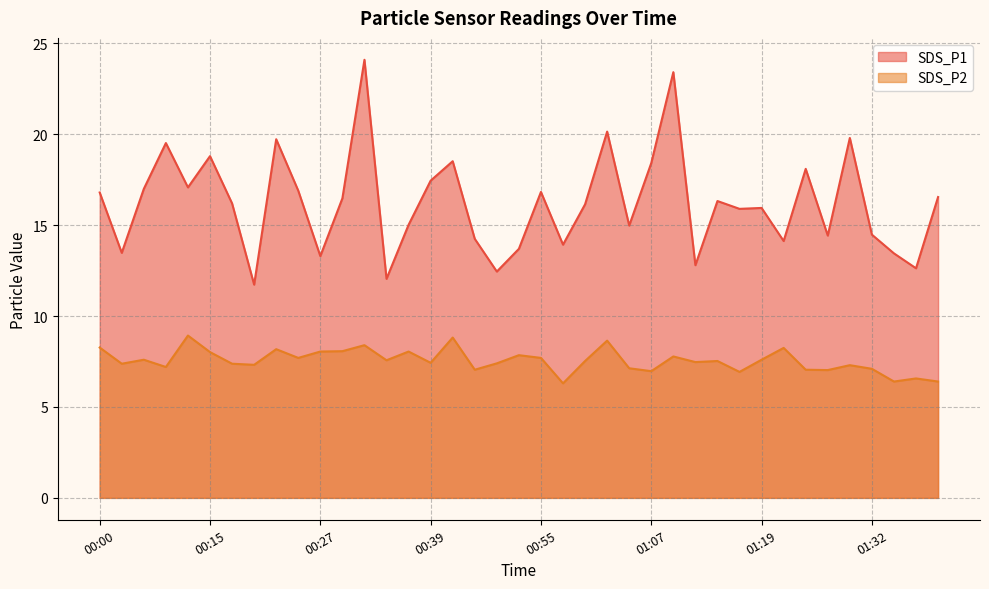

Reading left to right, what are all the values shown in this chart?

SDS_P1: 00:00=16.8	00:05=13.5	00:07=17.0	00:10=19.5	00:12=17.1	00:15=18.8	00:17=16.2	00:20=11.7	00:22=19.7	00:25=16.9	00:27=13.3	00:29=16.5	00:32=24.1	00:34=12.1	00:37=15.0	00:39=17.4	00:42=18.5	00:44=14.2	00:47=12.4	00:52=13.7	00:55=16.8	00:57=13.9	01:00=16.1	01:02=20.1	01:04=15.0	01:07=18.4	01:09=23.4	01:12=12.8	01:14=16.3	01:17=15.9	01:19=15.9	01:22=14.1	01:24=18.1	01:27=14.4	01:29=19.8	01:32=14.5	01:34=13.4	01:36=12.6	01:39=16.6
SDS_P2: 00:00=8.3	00:05=7.4	00:07=7.6	00:10=7.2	00:12=8.9	00:15=8.0	00:17=7.4	00:20=7.3	00:22=8.2	00:25=7.7	00:27=8.1	00:29=8.1	00:32=8.4	00:34=7.6	00:37=8.1	00:39=7.4	00:42=8.8	00:44=7.0	00:47=7.4	00:52=7.8	00:55=7.7	00:57=6.3	01:00=7.5	01:02=8.7	01:04=7.1	01:07=7.0	01:09=7.8	01:12=7.5	01:14=7.5	01:17=6.9	01:19=7.6	01:22=8.2	01:24=7.0	01:27=7.0	01:29=7.3	01:32=7.1	01:34=6.4	01:36=6.6	01:39=6.4